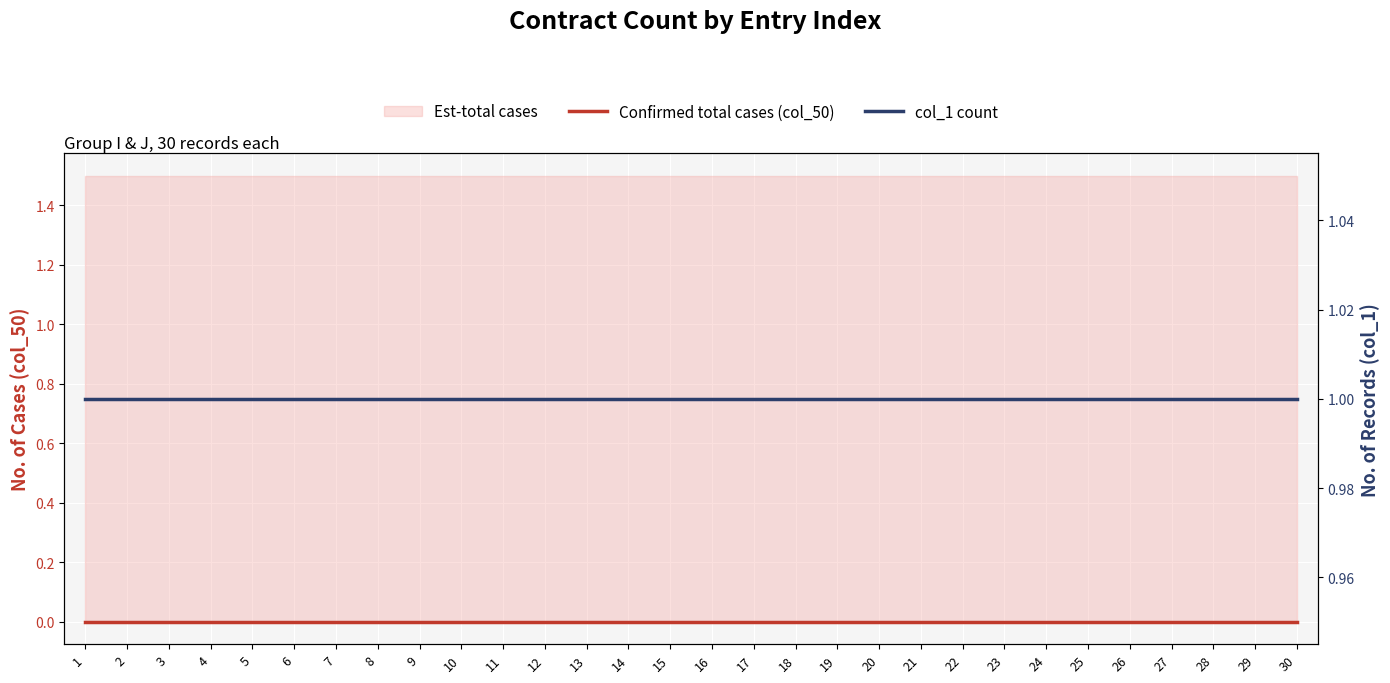

At how many categories does at least one series exceed 0?

30